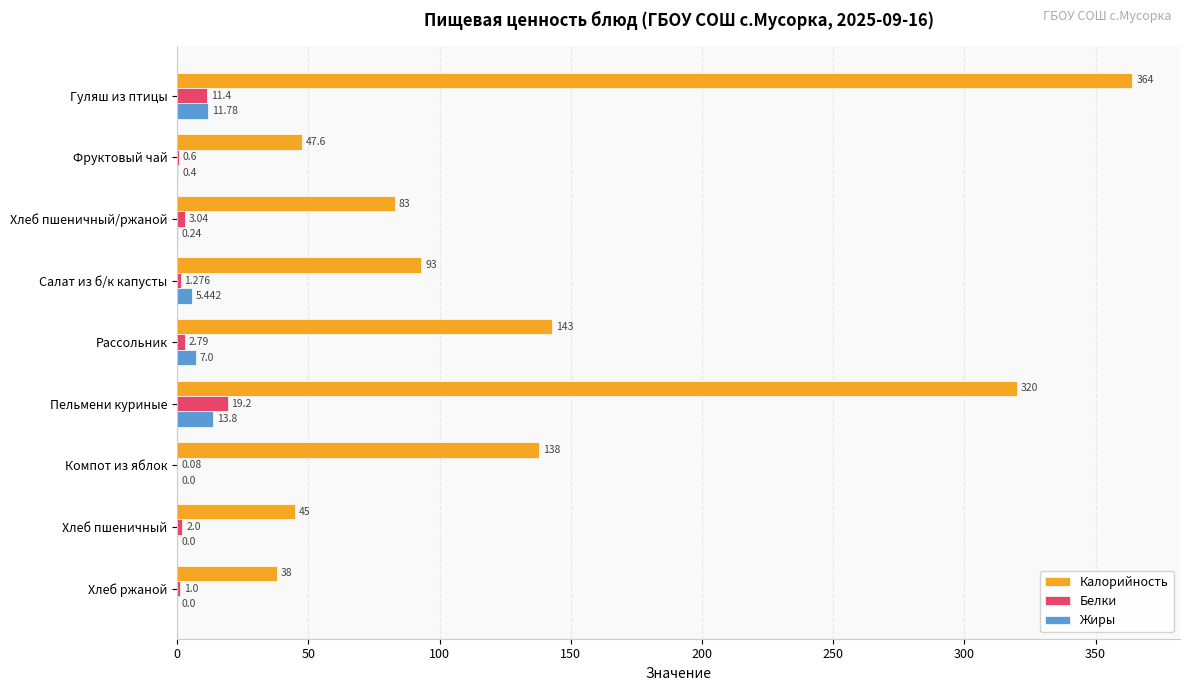

At which category is the sum across all series the highest?

Гуляш из птицы